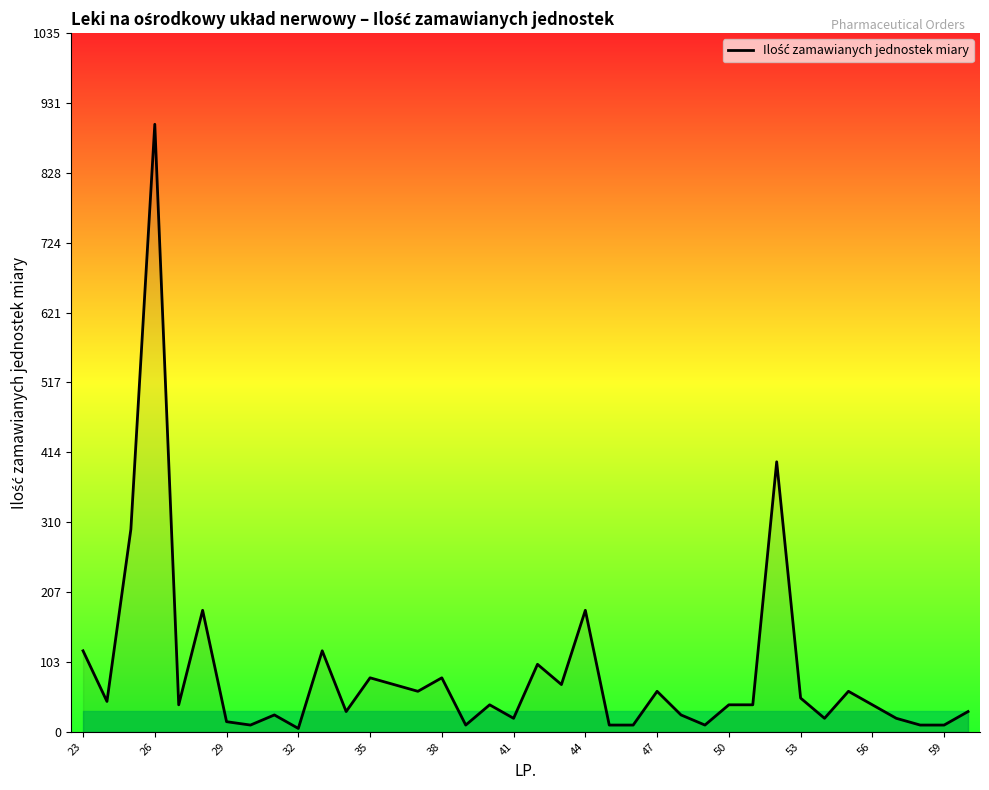

What is the maximum value shown in the chart?

900